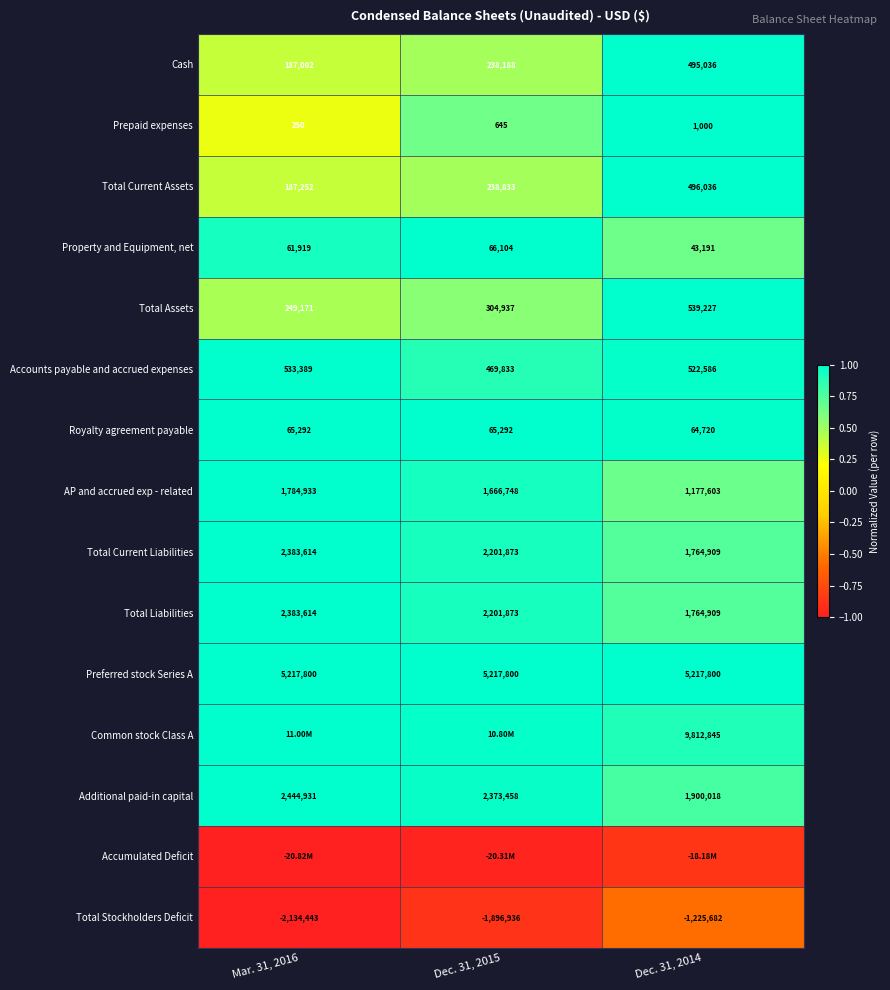

Is the value of Common stock Class A at Dec. 31, 2014 greater than the value of AP and accrued exp - related at Dec. 31, 2015?

Yes